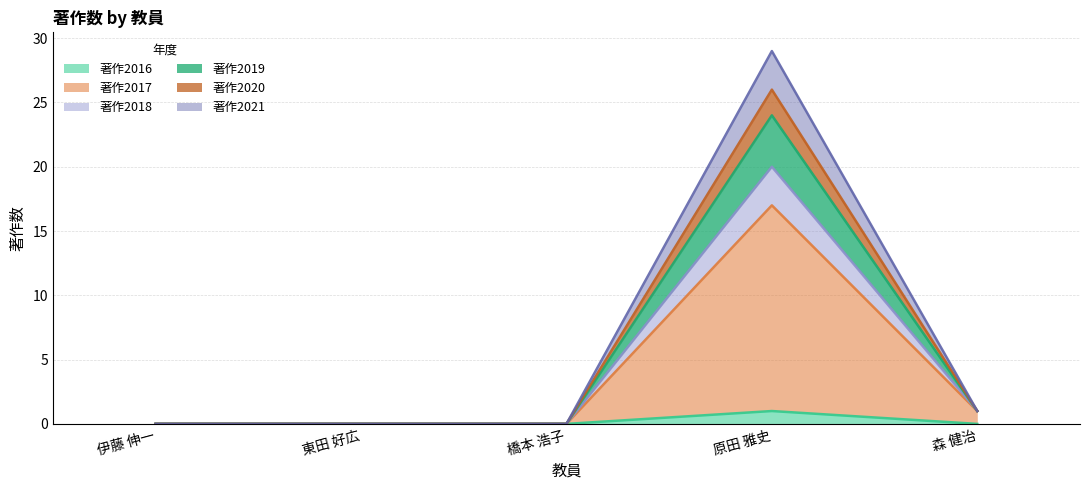

List the labels in order of 著作2016 value, smallest first.

伊藤 伸一, 東田 好広, 橋本 浩子, 森 健治, 原田 雅史